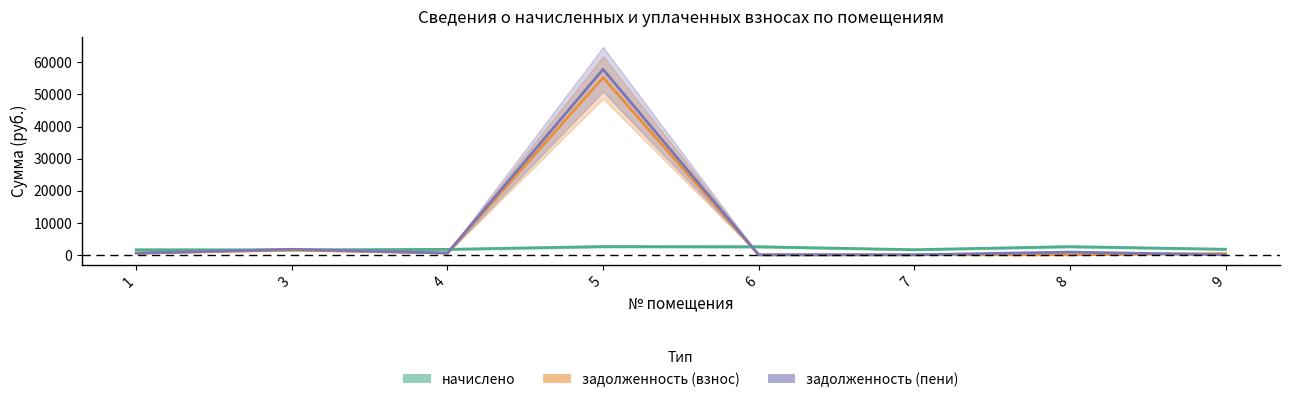

Reading left to right, list all the values displayed in this chart.

начислено: 1=1583.7	3=1543.4	4=1690.0	5=2573.5	6=2511.2	7=1594.7	8=2544.2	9=1730.3
задолженность (взнос): 1=527.9	3=1510.5	4=563.3	5=55277.4	6=0.0	7=0.0	8=0.0	9=384.8
задолженность (пени): 1=527.9	3=1717.8	4=563.3	5=57850.9	6=0.0	7=0.0	8=848.1	9=0.0